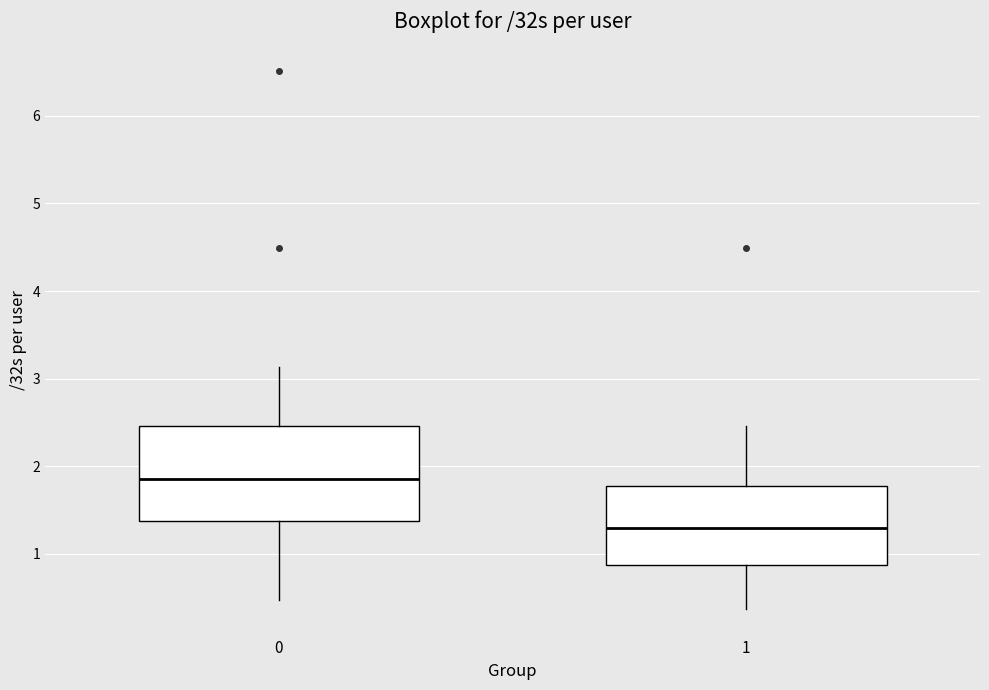

Reading left to right, read every box against the y-axis: the position of its median line, the range the box covers, and the ends of its whiskers. The values are not printed on the chart, so give them approximately, as read against the axis.

0: median 1.9, box 1.4 to 2.5, whiskers 0.5 to 3.1
1: median 1.3, box 0.9 to 1.8, whiskers 0.4 to 2.5